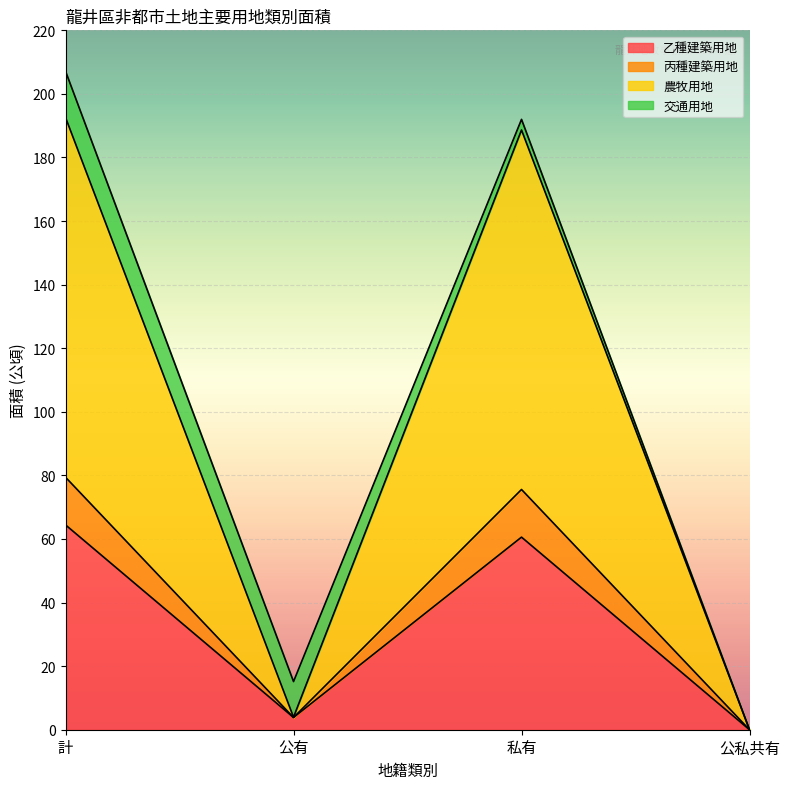

At how many categories does at least one series exceed 70?

2